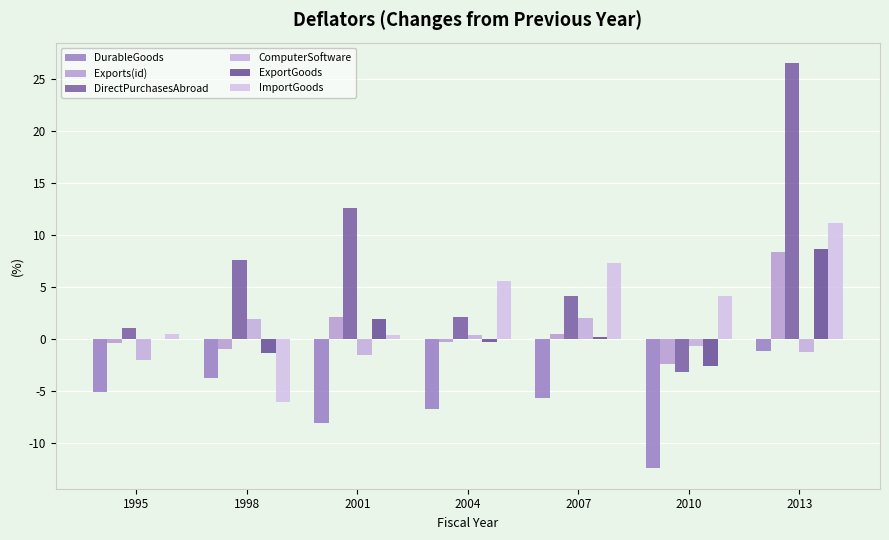

Which series has the widest spread of values?

DirectPurchasesAbroad